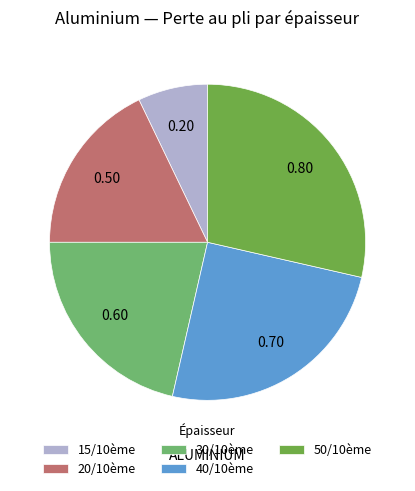

Which slice is the smallest?

15/10ème